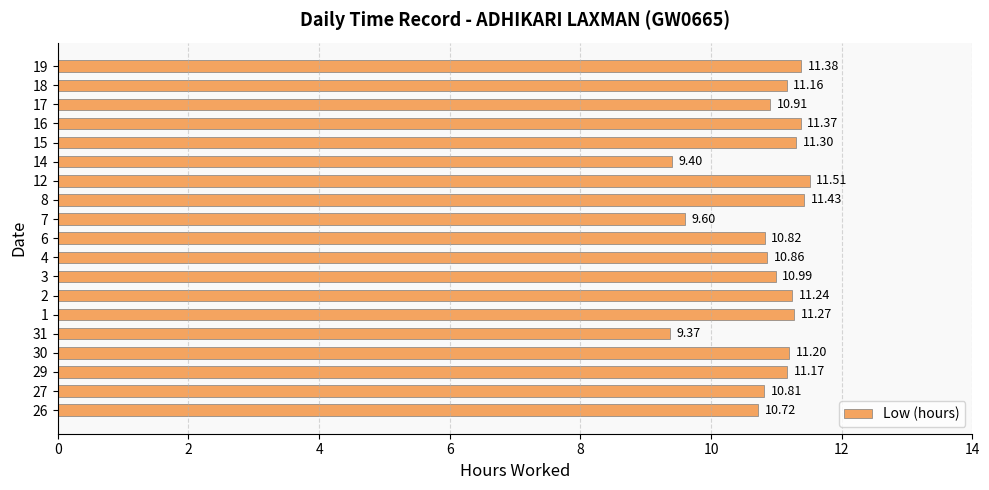

What is the average value?

10.9